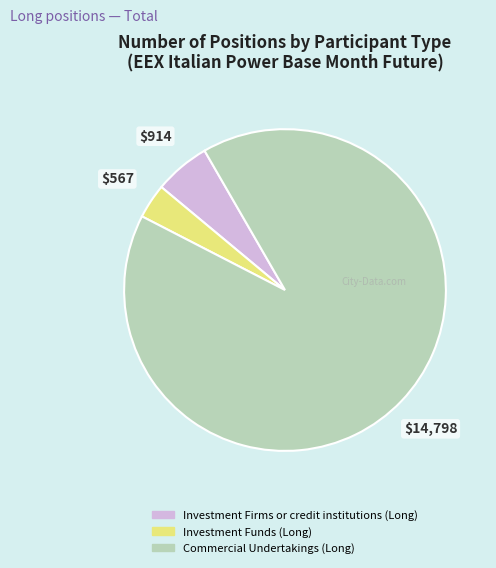

Do Commercial Undertakings (Long) and Investment Funds (Long) together represent more than half of the pie?

Yes